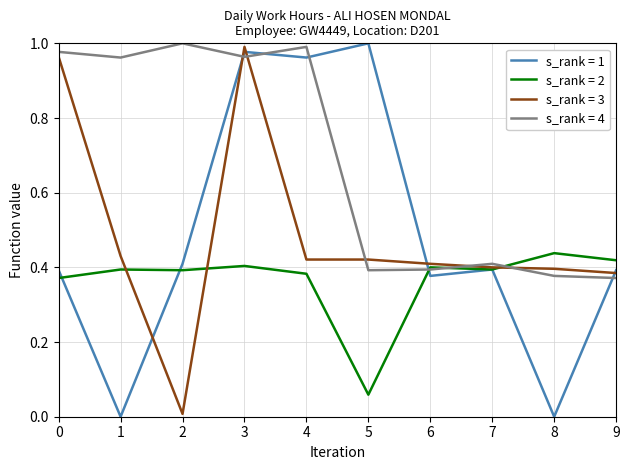

What is the difference between the highest and lowest values at 5?

0.9